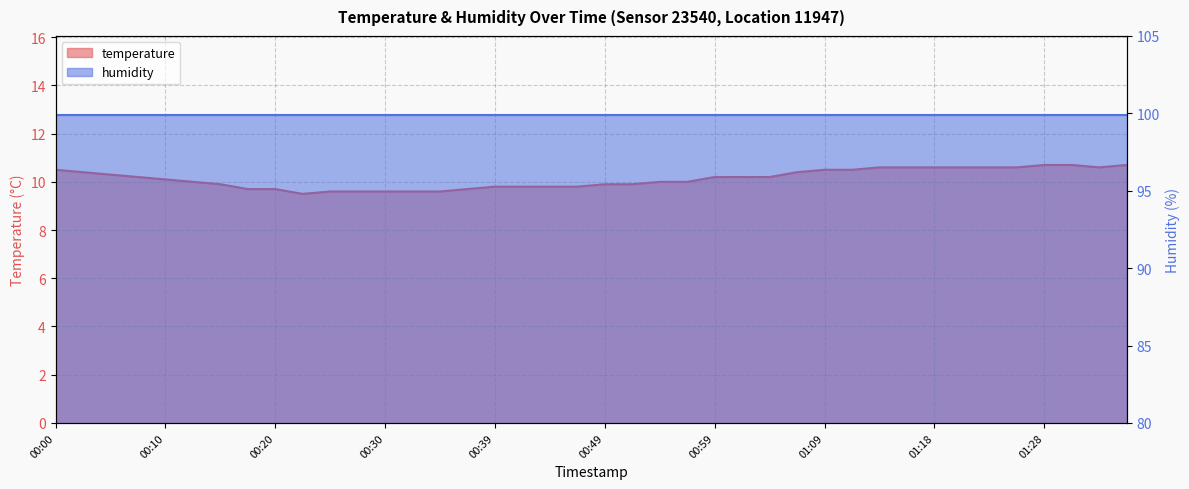

At which category does the data reach its first local valley?

2023-04-28T00:22:42